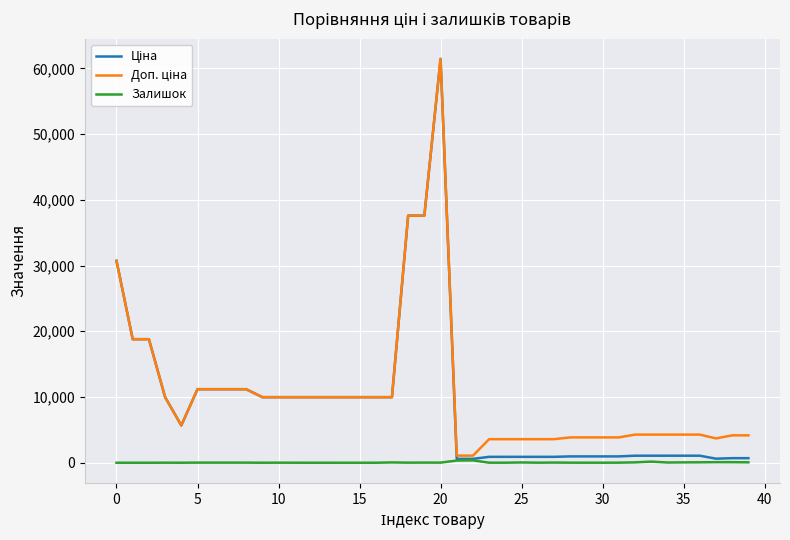

What is the maximum value shown in the chart?

61434.3